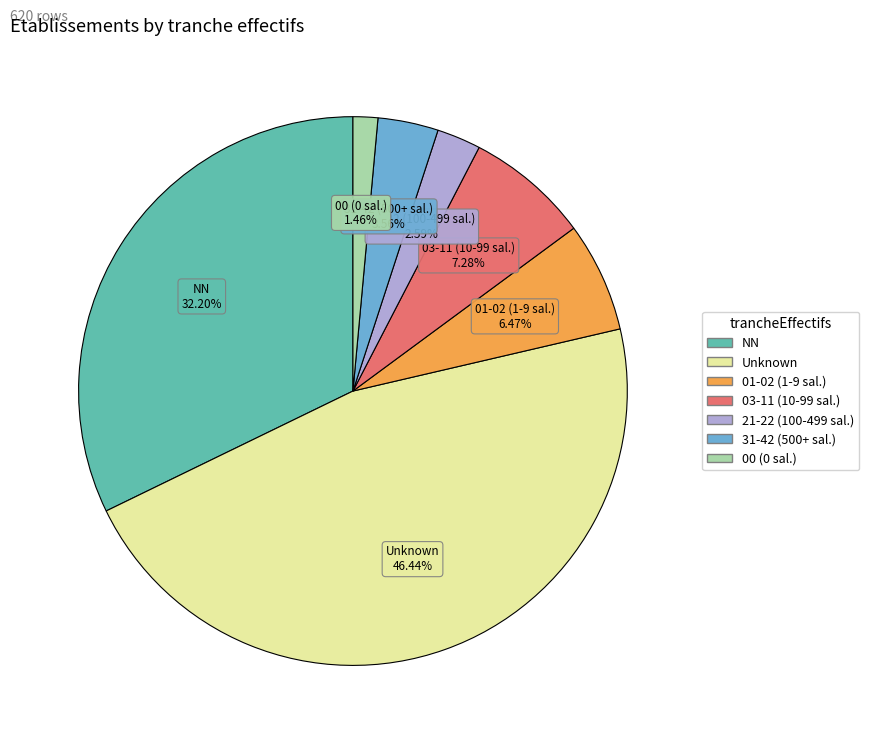

Is there any slice that represents more than half of the pie?

No